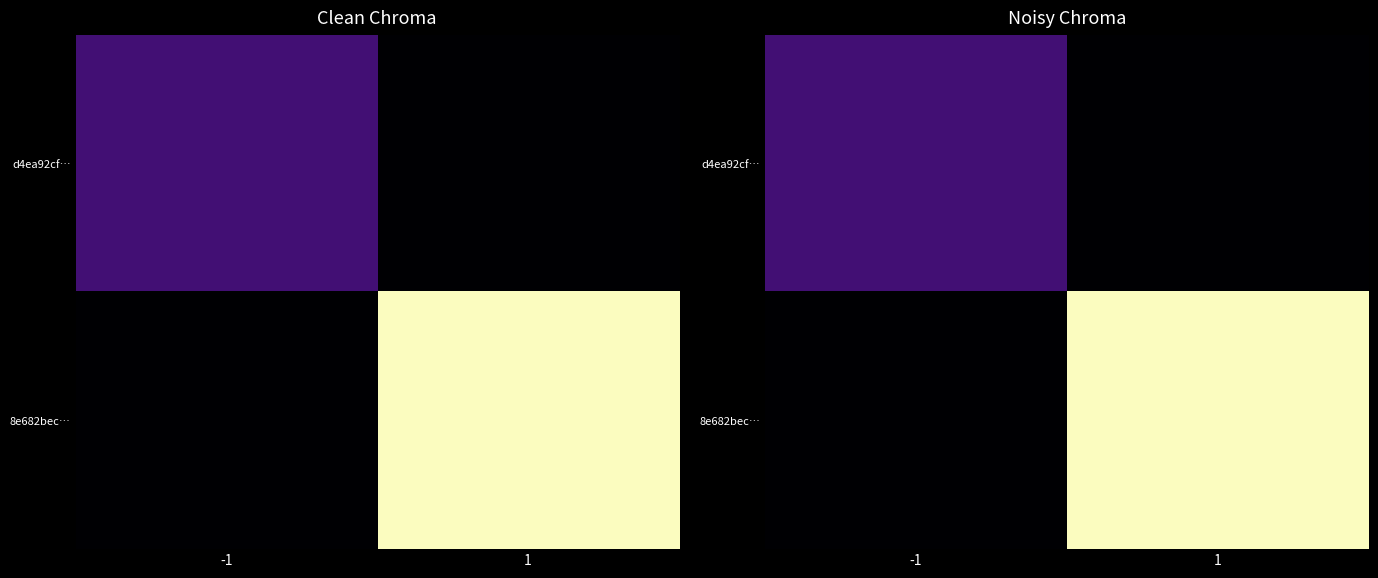

Which category has the lowest value in the d4ea92cf… series?

1